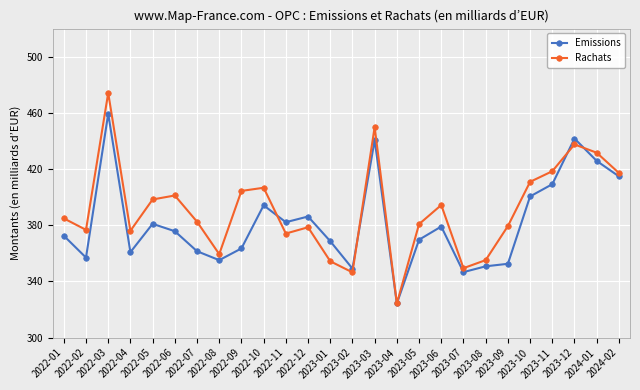

Which series has the largest total across all categories?

Rachats